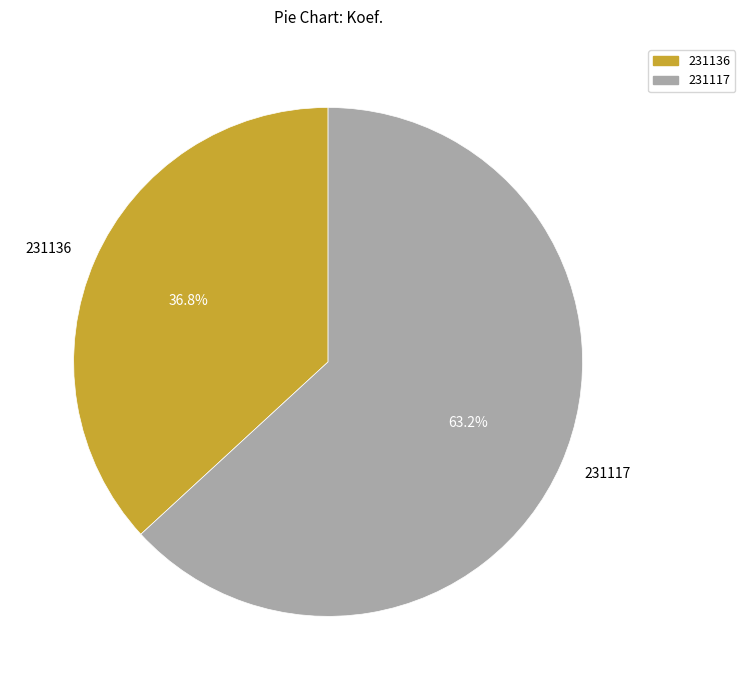

How many slices are in this pie chart?

2